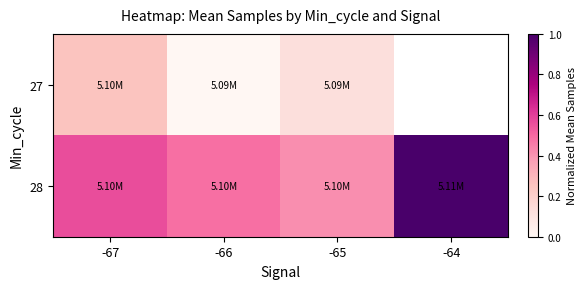

What is the difference between the highest and lowest values at -65?

0.3